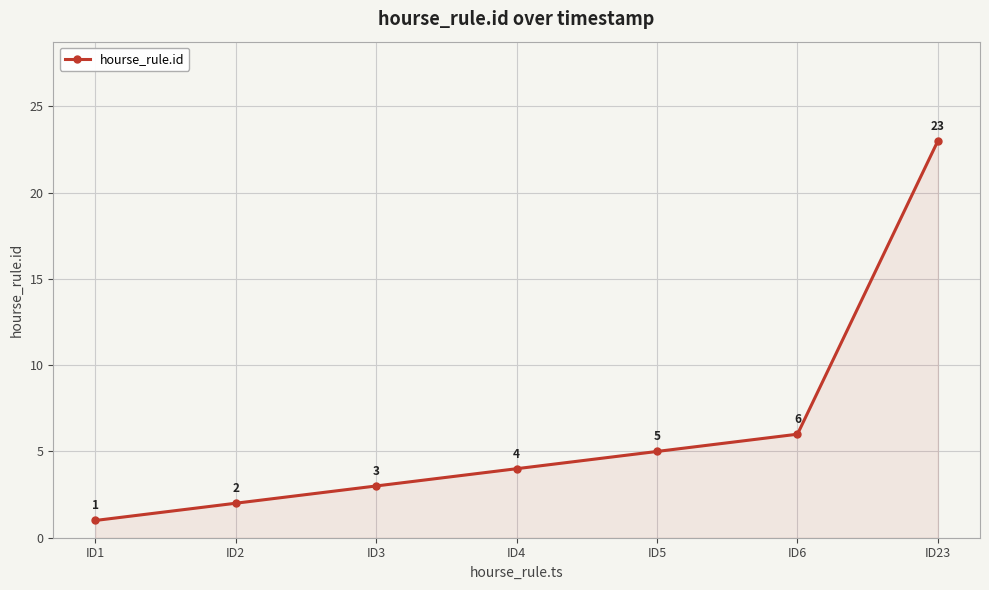

Does the chart display data point markers on the line(s)?

Yes